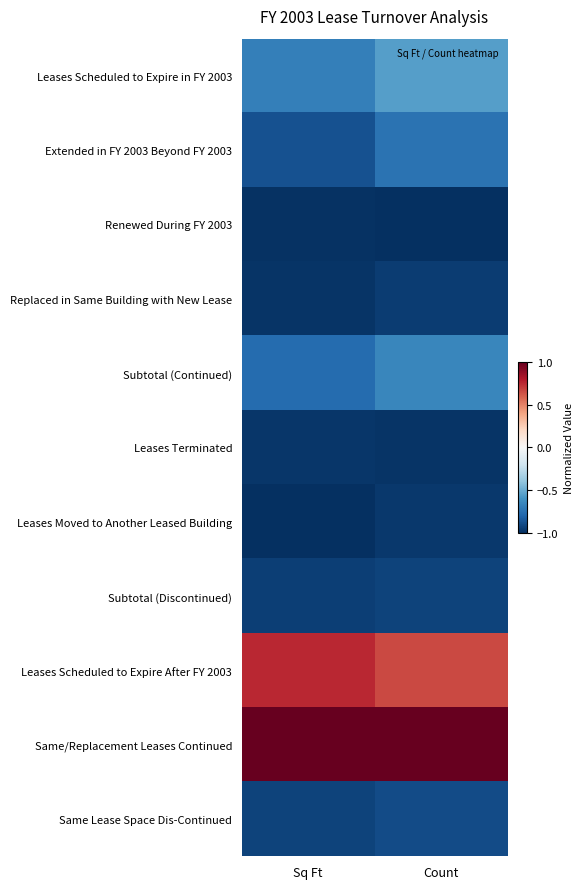

What is the difference between the highest and lowest values at Count?

2.0